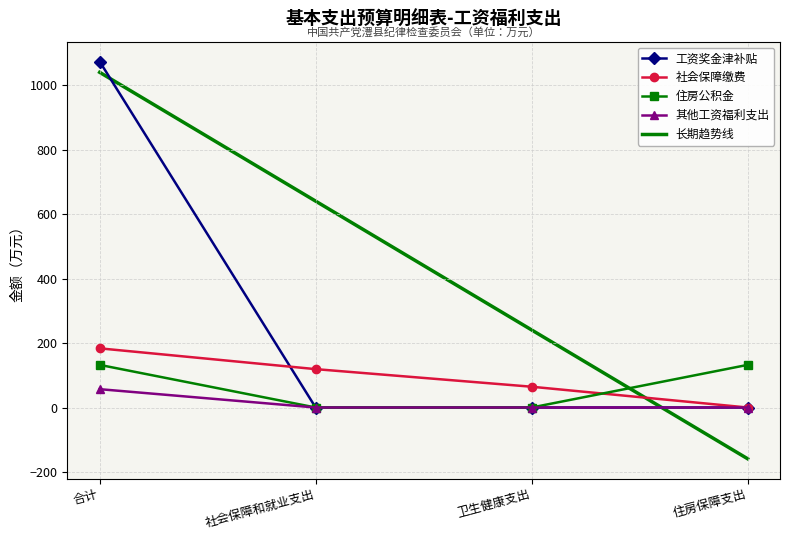

At which category is the sum across all series the highest?

合计